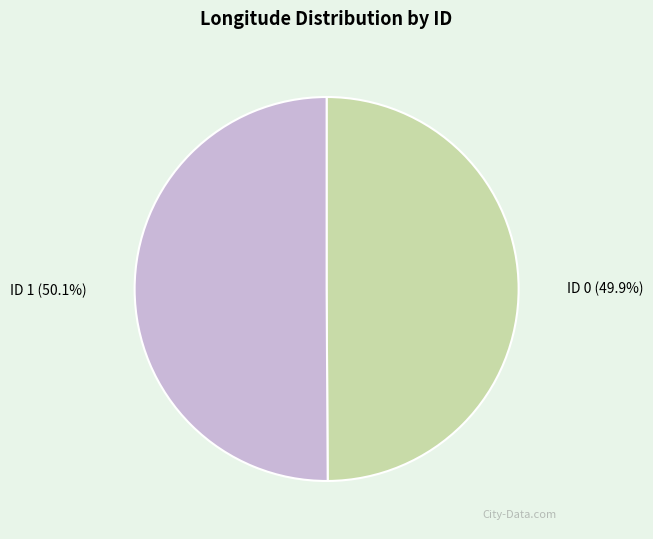

Combined, what portion of the pie is ID 1 and ID 0?

100.0%